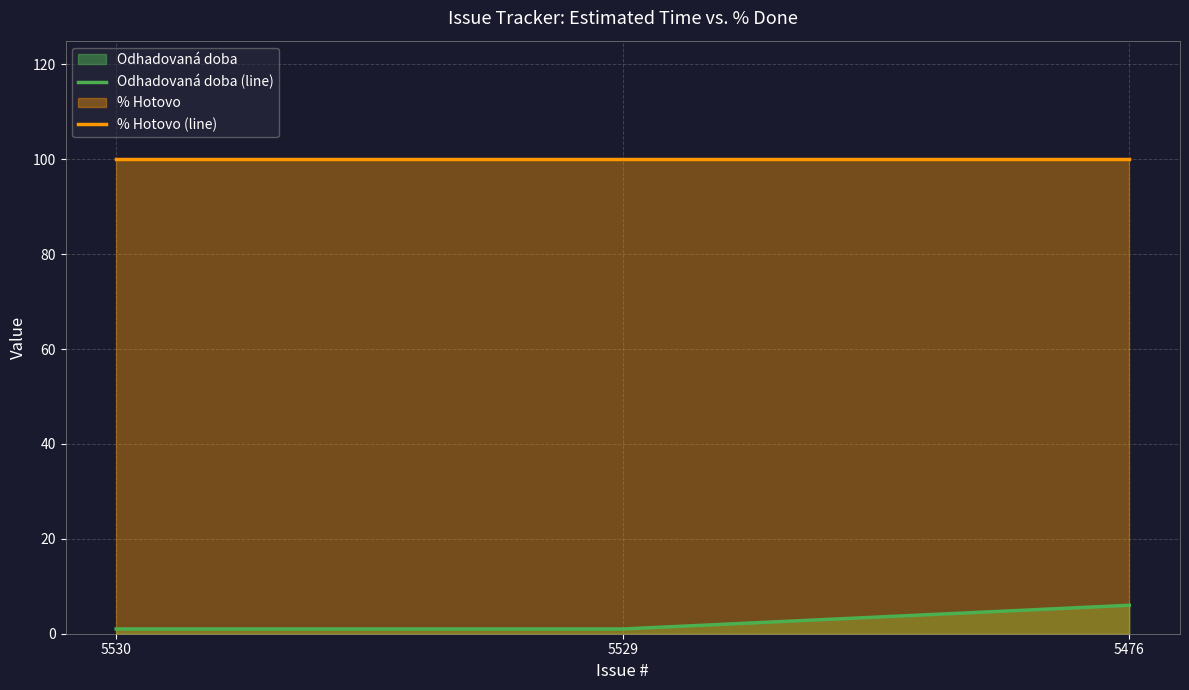

Reading left to right, extract all data points from this chart.

Odhadovaná doba (line): 5530=1	5529=1	5476=6
% Hotovo (line): 5530=100	5529=100	5476=100